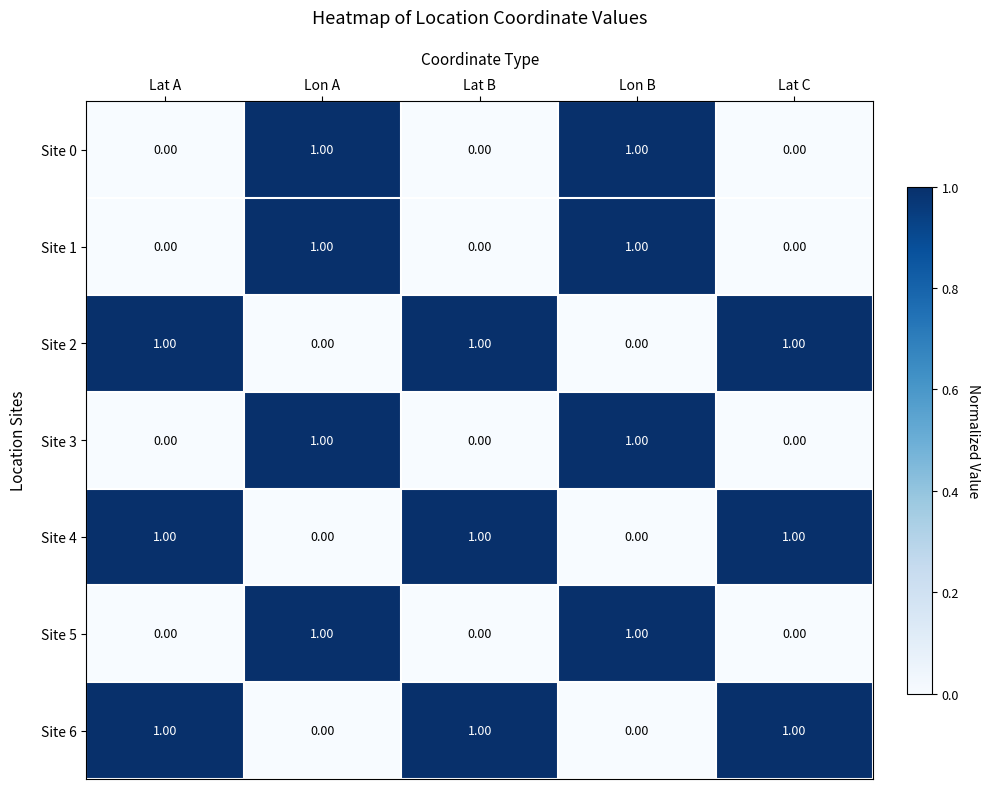

What is the sum of all Site 2 values?

3